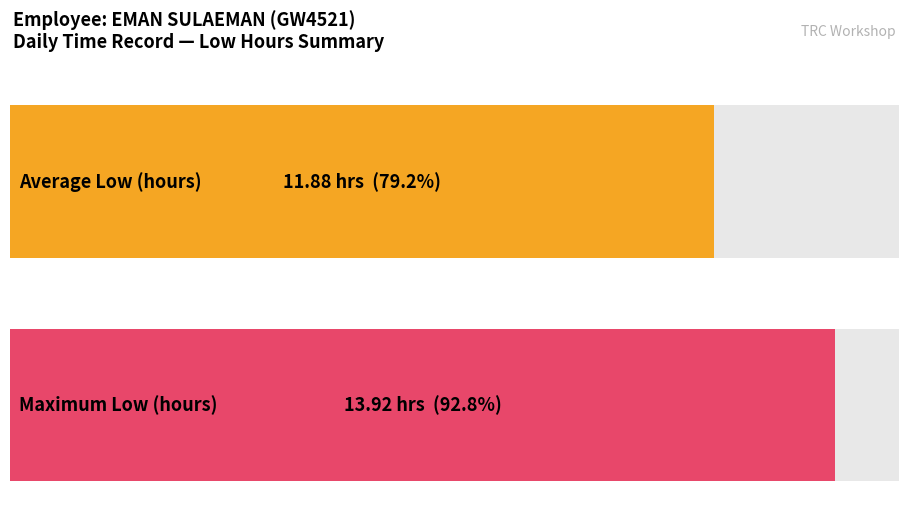

Where is the data nearest to the value 6?

1